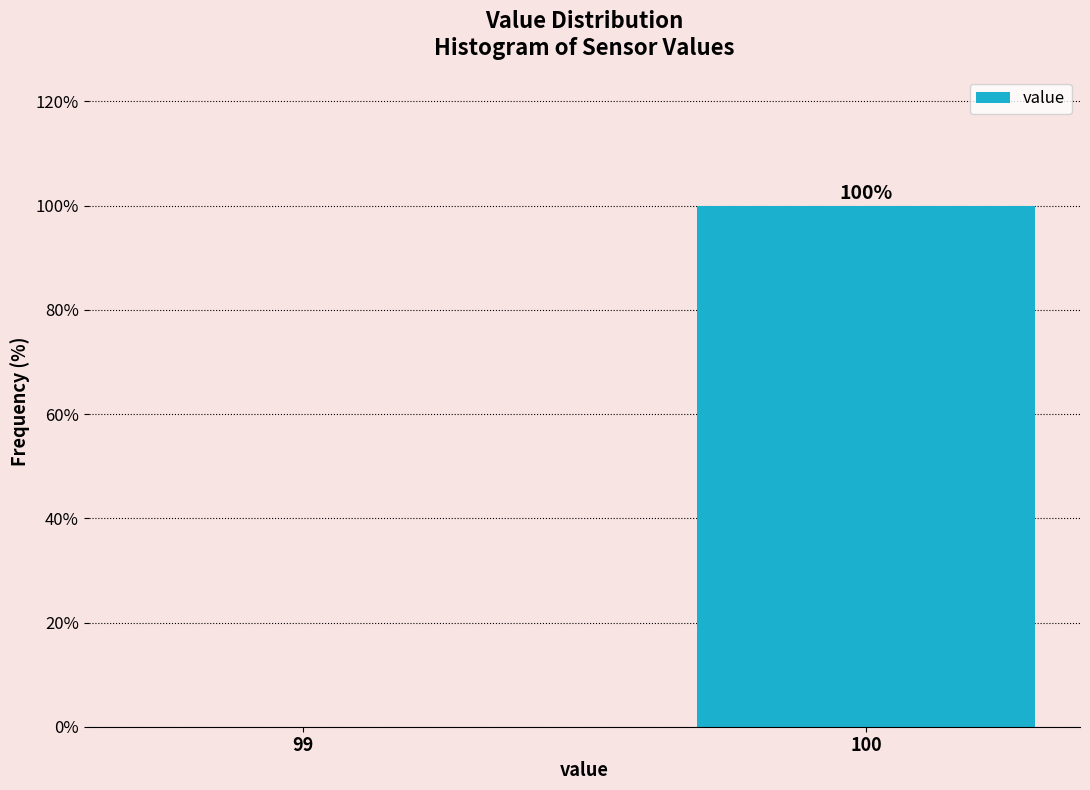

Reading left to right, what are all the values shown in this chart?

99=0	100=100